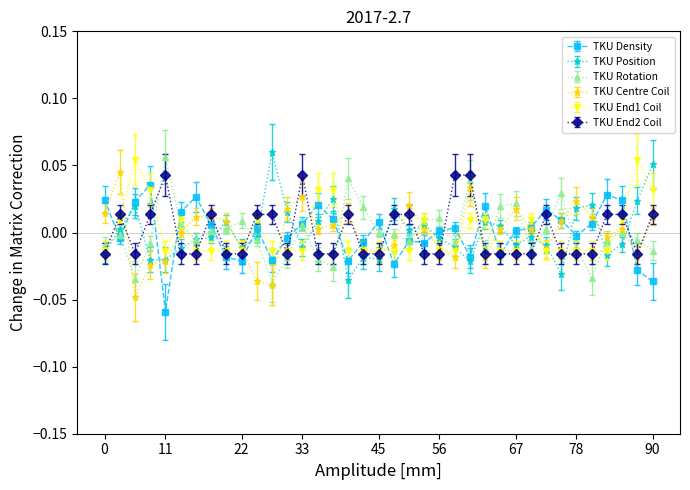

True or false: TKU Density and TKU Position cross at least once.

True